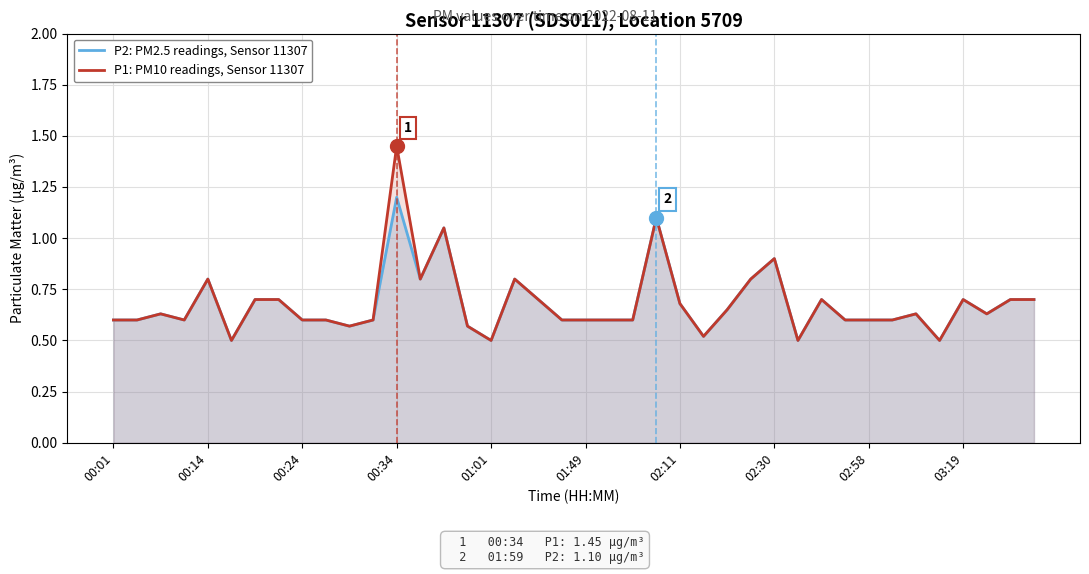

True or false: P2: PM2.5 readings, Sensor 11307 and P1: PM10 readings, Sensor 11307 intersect in this chart.

False